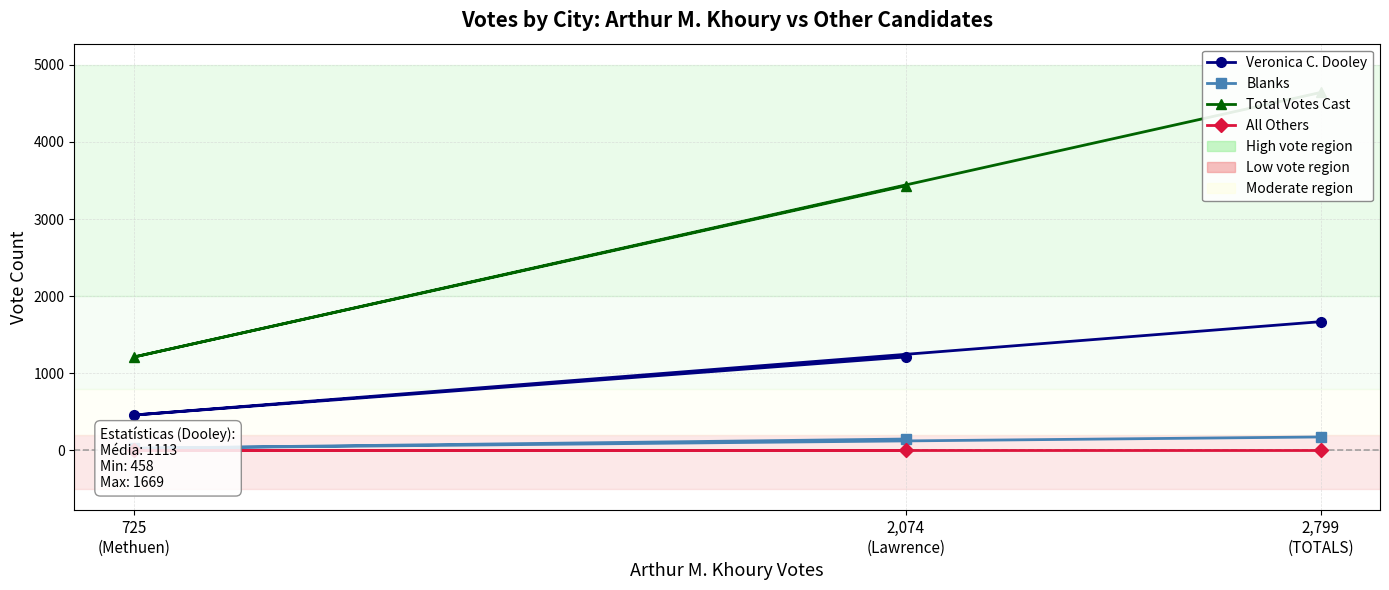

Is the value of Blanks at 2,799
(TOTALS) greater than the value of Total Votes Cast at 2,074
(Lawrence)?

No